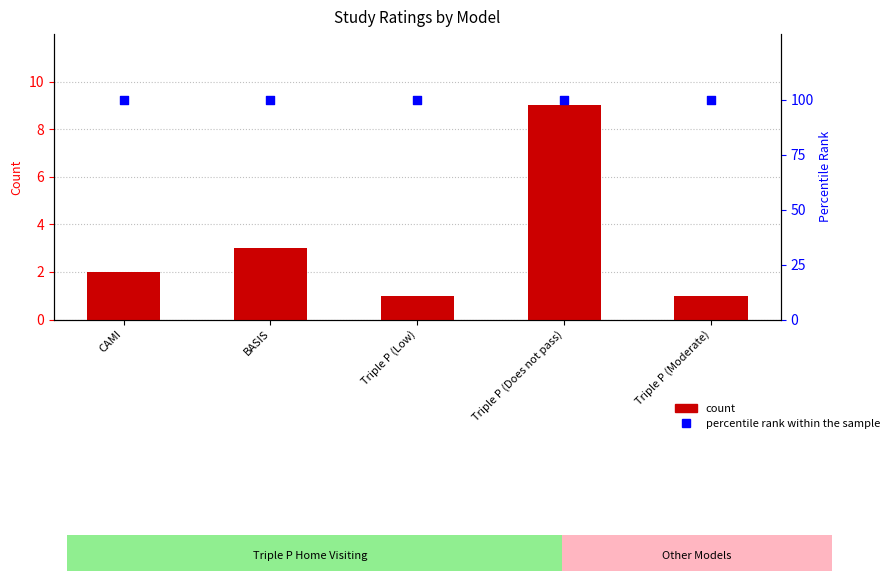

What are all the series names shown in the legend?

count, percentile rank within the sample